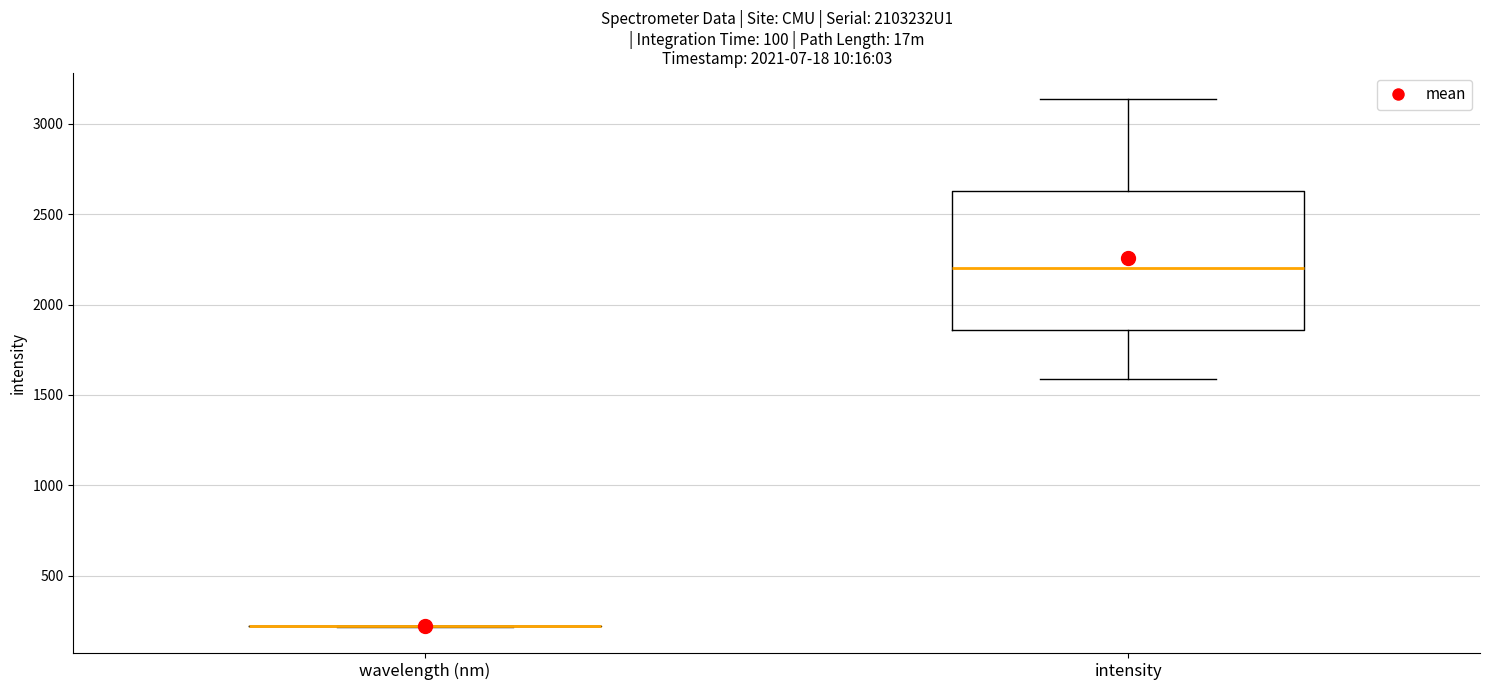

Which box is the tallest, from its lower edge to its upper edge?

intensity